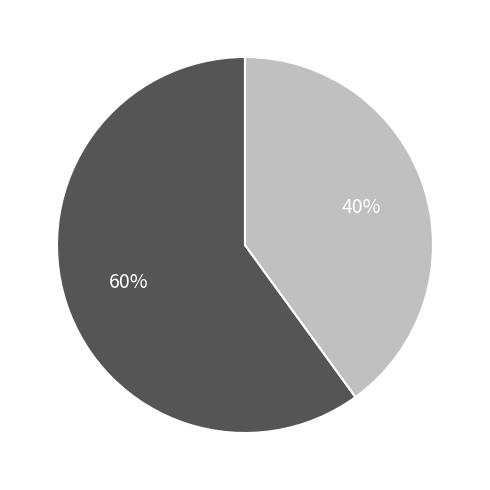

Is there any slice that represents more than half of the pie?

Yes